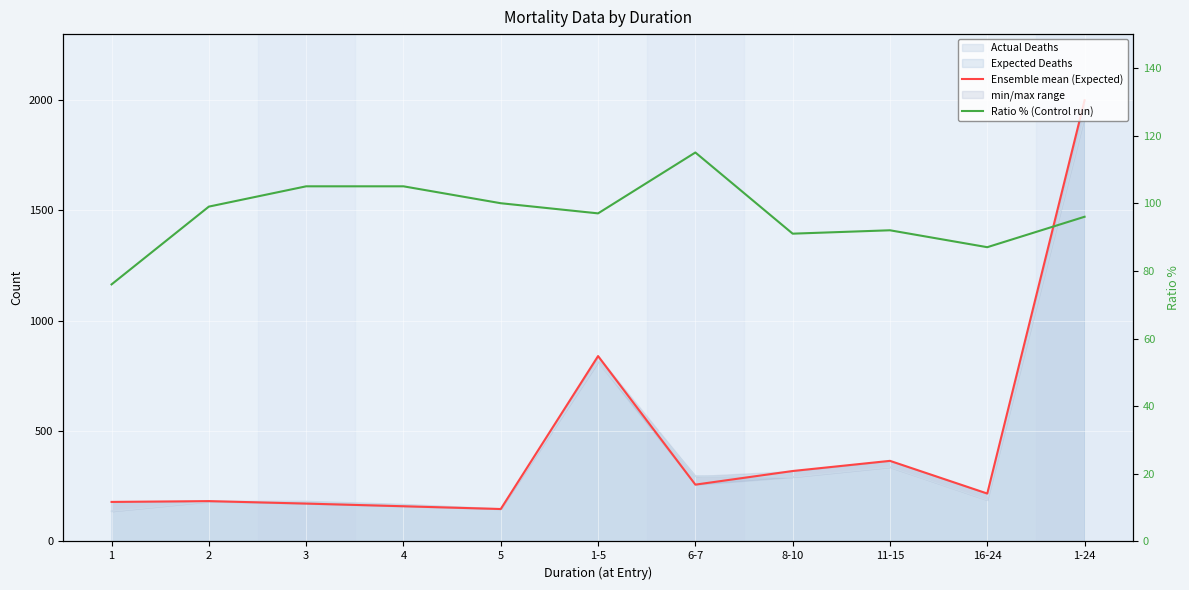

True or false: Ratio % (Control run) has more than 0 points higher than both neighbors.

True